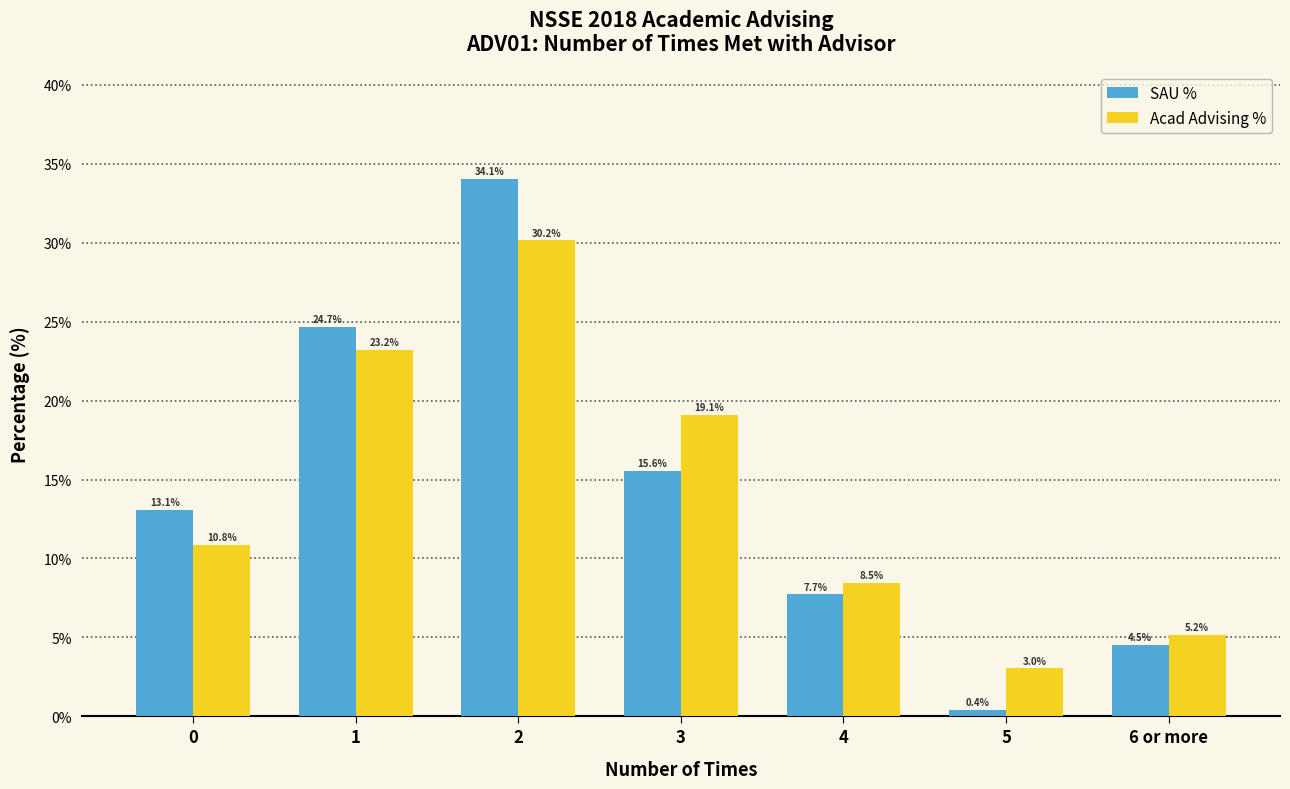

What position from the left is 0?

1